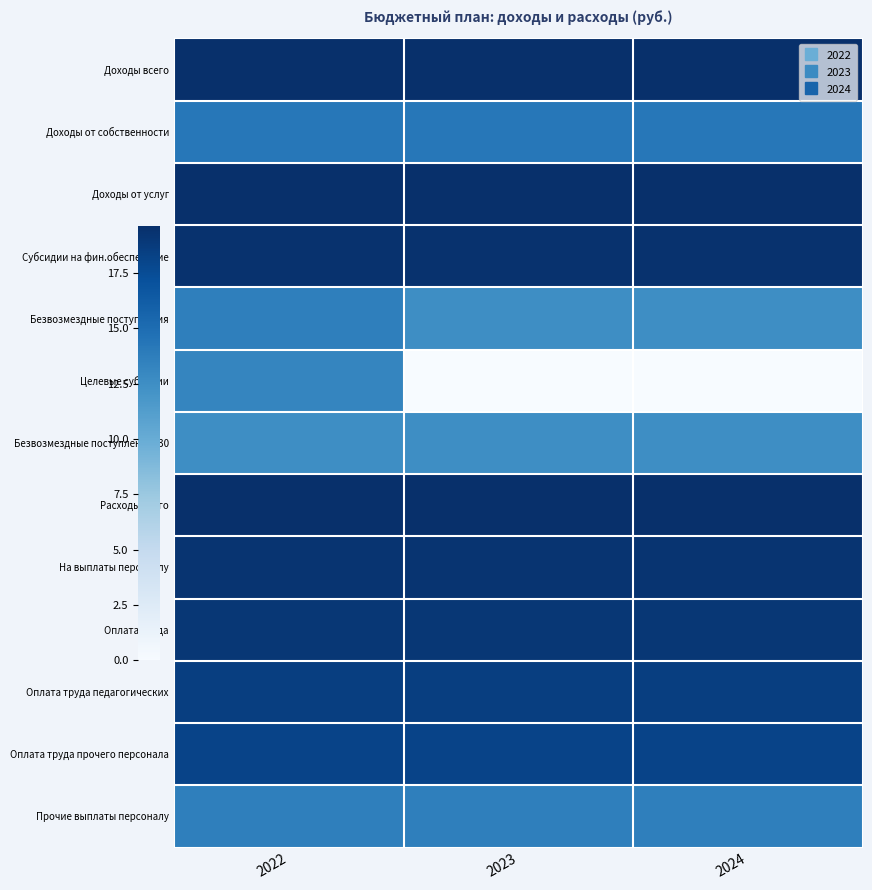

List the series in order of their peak value, lowest first.

Безвозмездные поступления430, Целевые субсидии, Прочие выплаты персоналу, Безвозмездные поступления, Доходы от собственности, Оплата труда прочего персонала, Оплата труда педагогических, Оплата труда, На выплаты персоналу, Субсидии на фин.обеспечение, Доходы от услуг, Доходы всего, Расходы всего